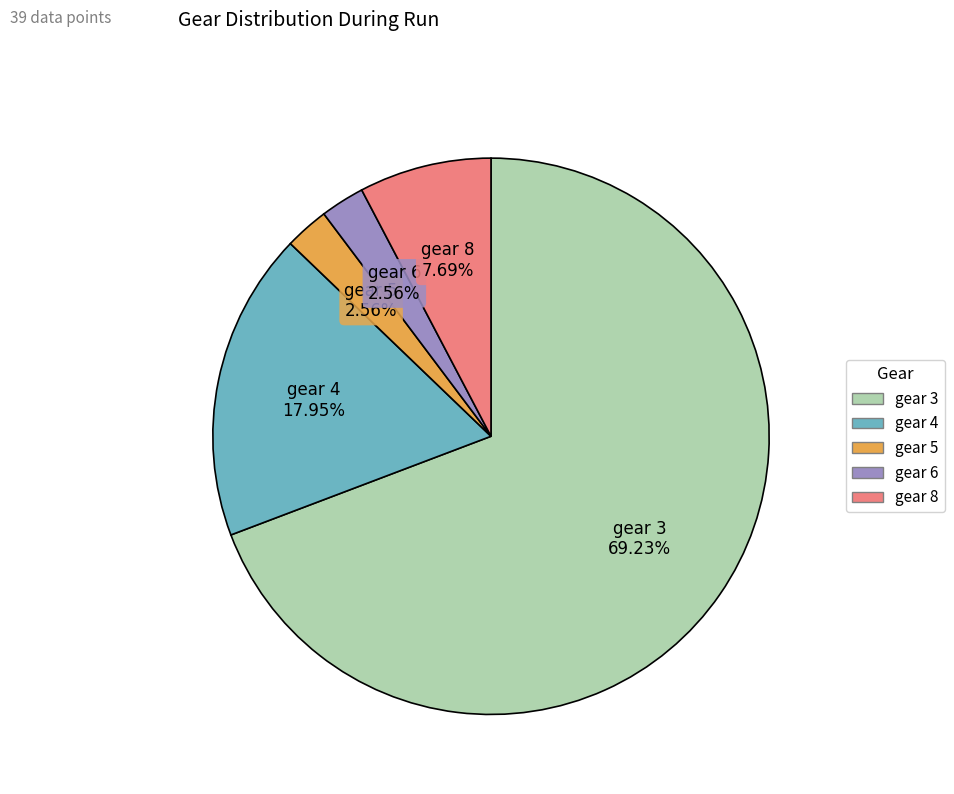

Which has a higher value, gear 5 or gear 3?

gear 3